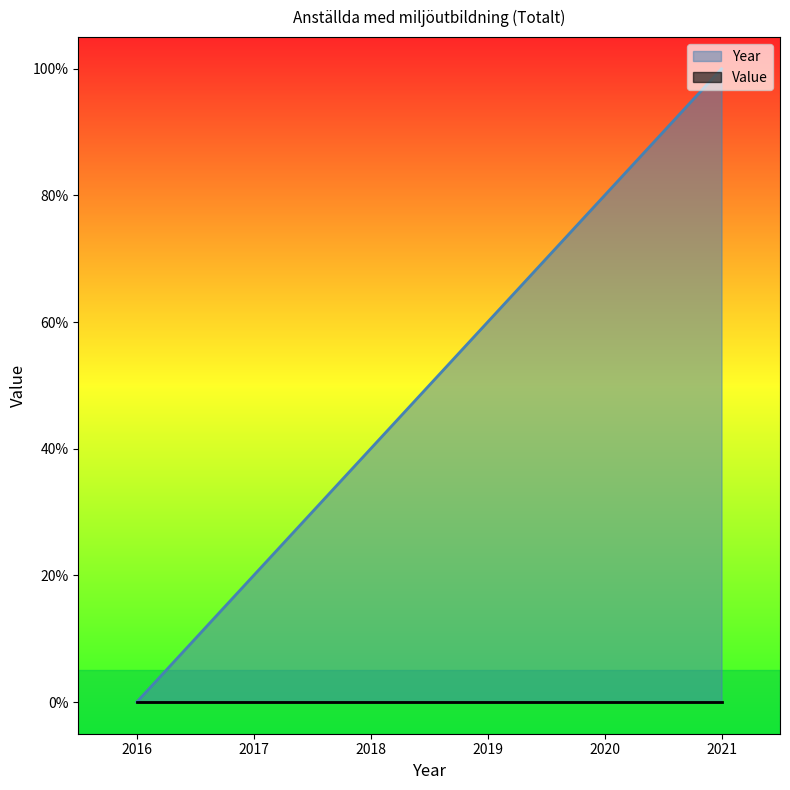

Reading left to right, transcribe all the data shown in this chart.

2016=0.0	2017=0.2	2018=0.4	2019=0.6	2020=0.8	2021=1.0